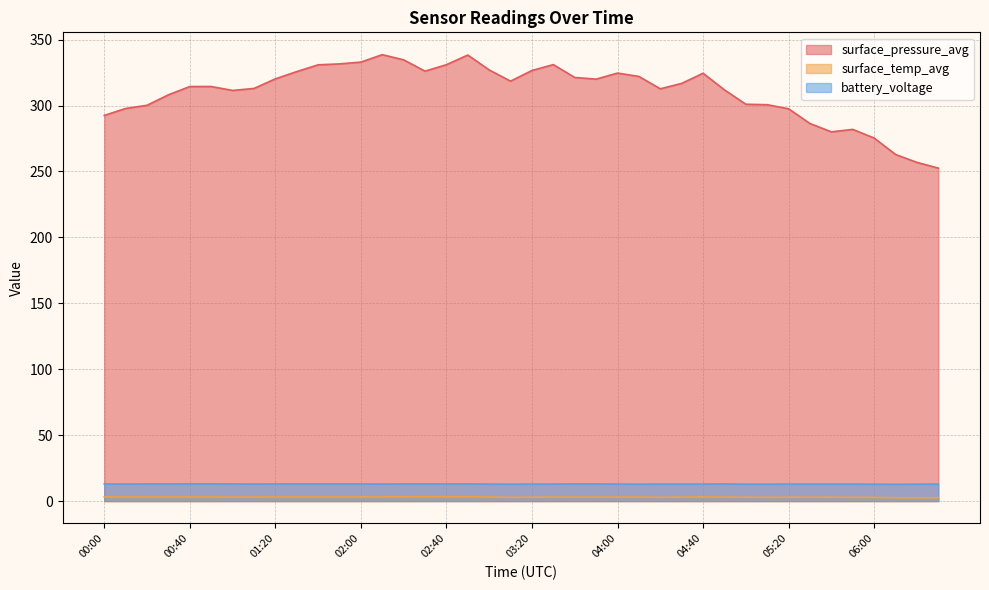

What position from the right is 01:50?

29